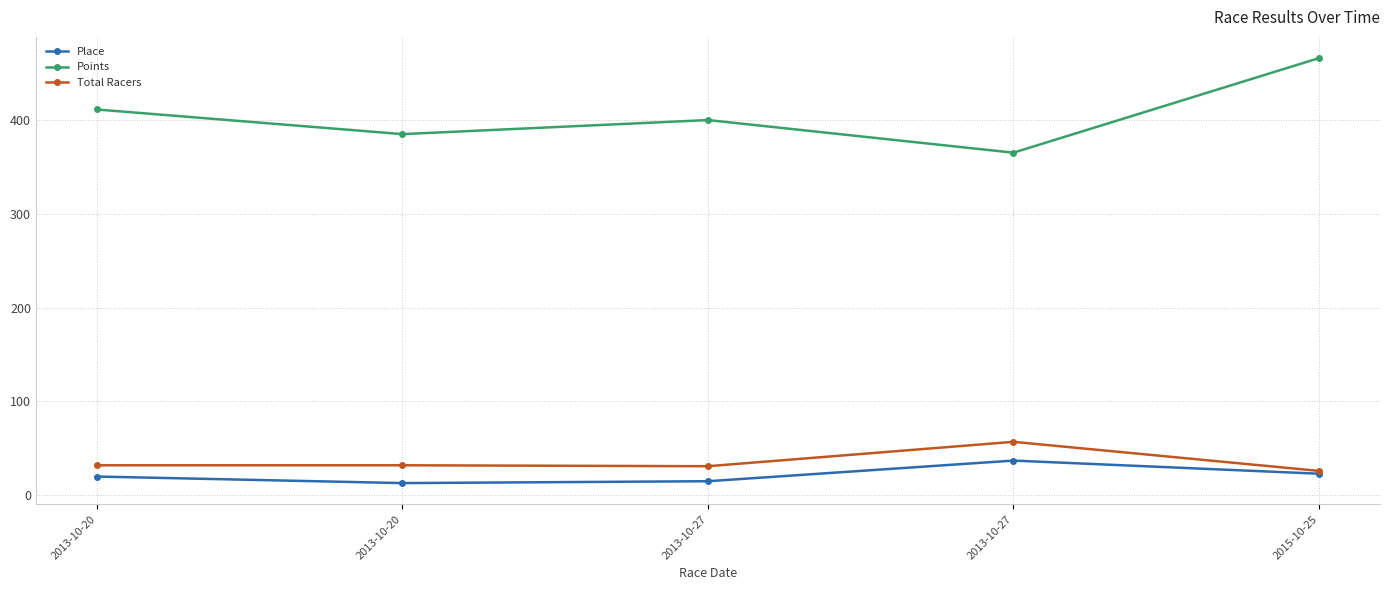

Reading left to right, extract all data points from this chart.

Place: 20.0	13.0	15.0	37.0	23.0
Points: 411.2	385.0	400.0	365.2	466.0
Total Racers: 32.0	32.0	31.0	57.0	26.0